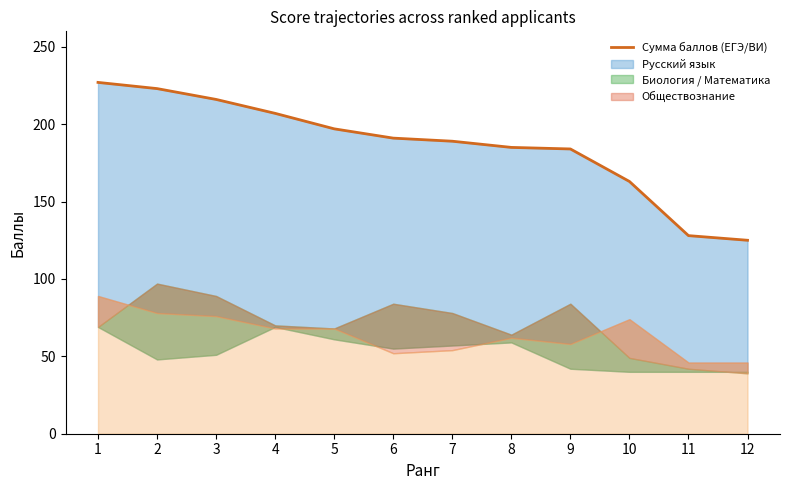

The value at 11 is 128. True or false?

True